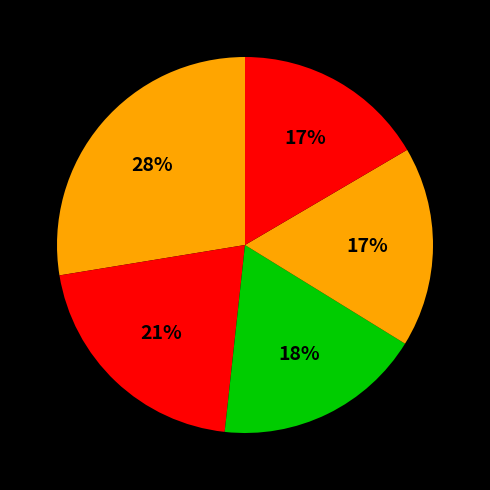

Count the number of slices in the pie.

5